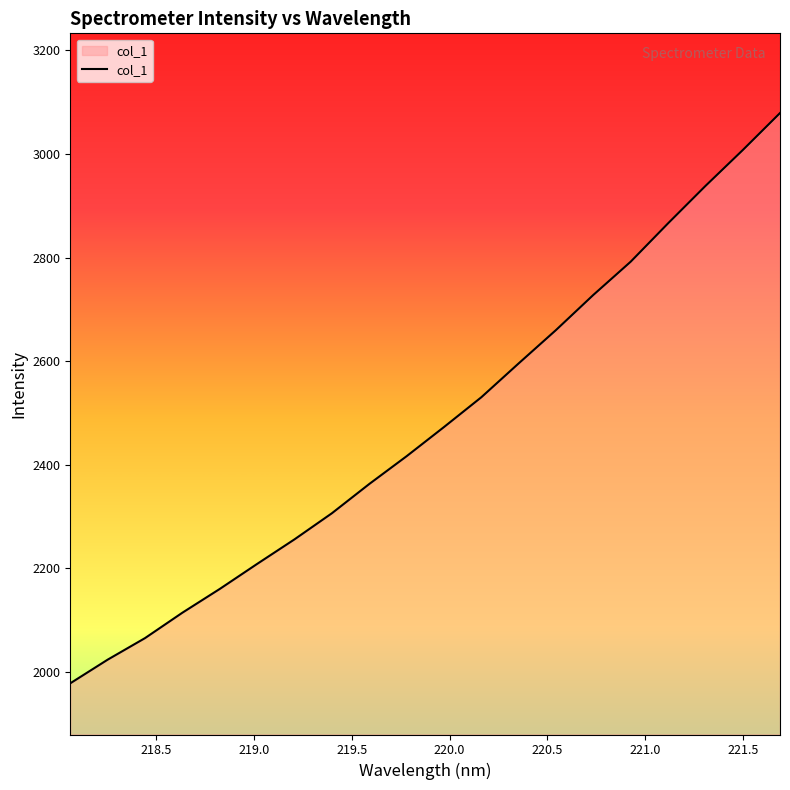

What is the smallest value displayed?

1977.6